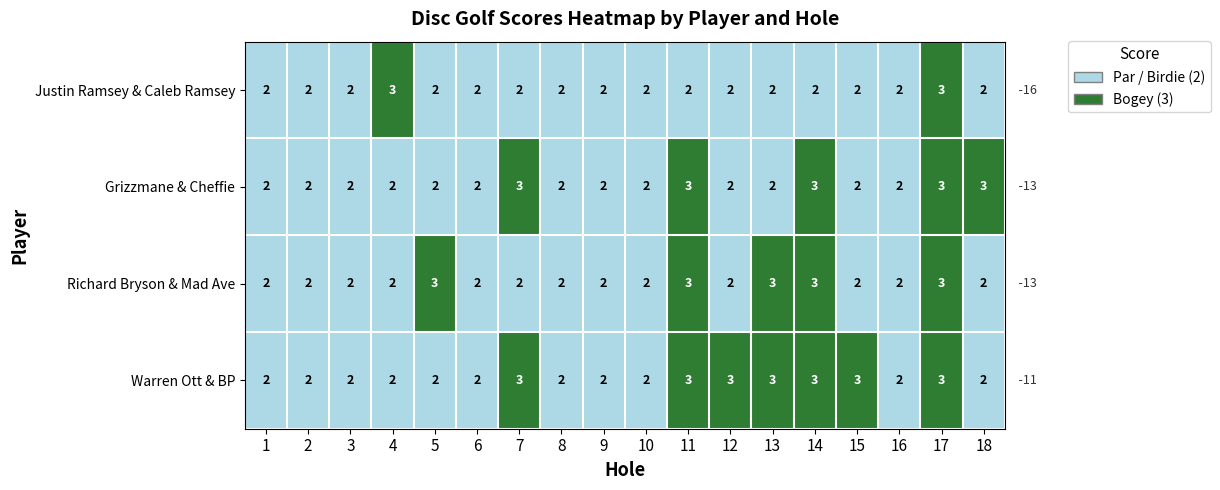

At which category is the sum across all series the highest?

17